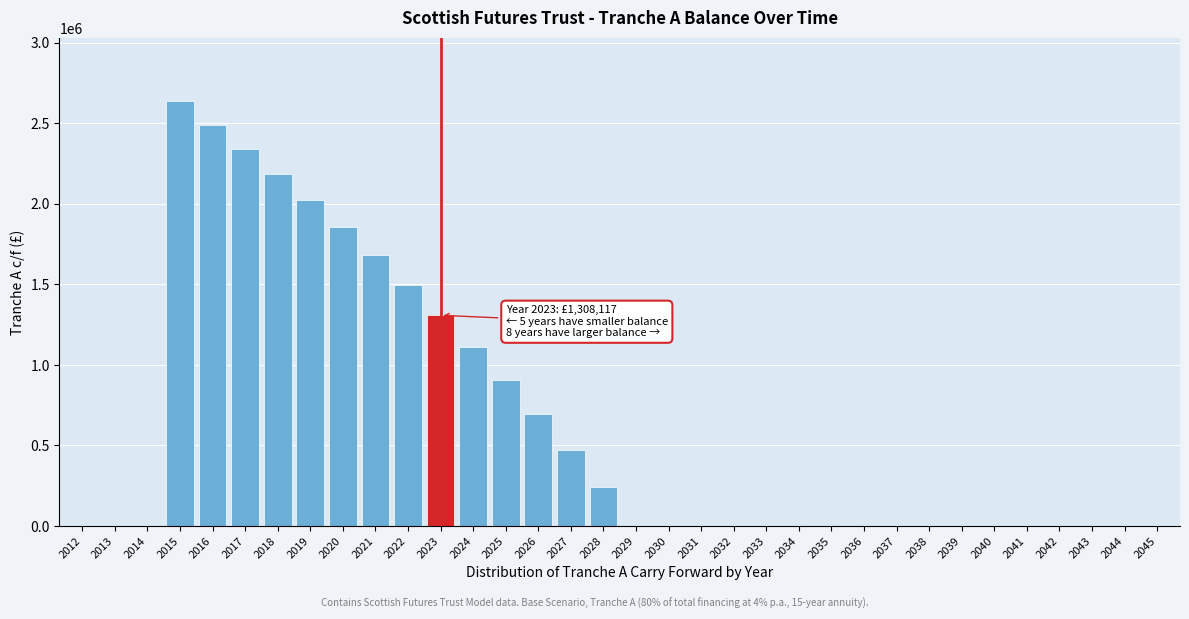

What is the change in value from 2019 to 2040?

-2023984.0